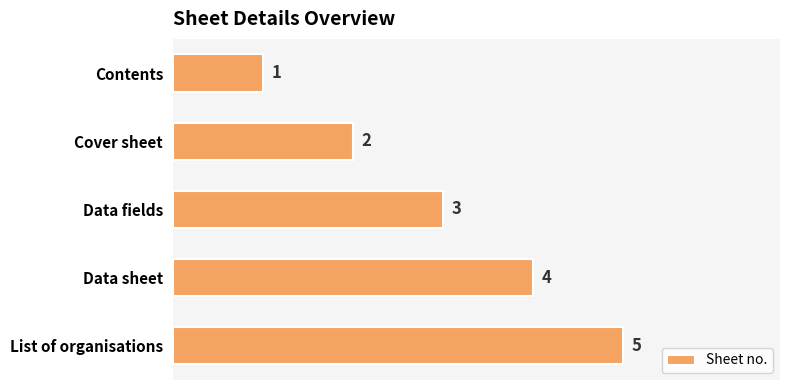

Count the values in the range 2 to 4.

3